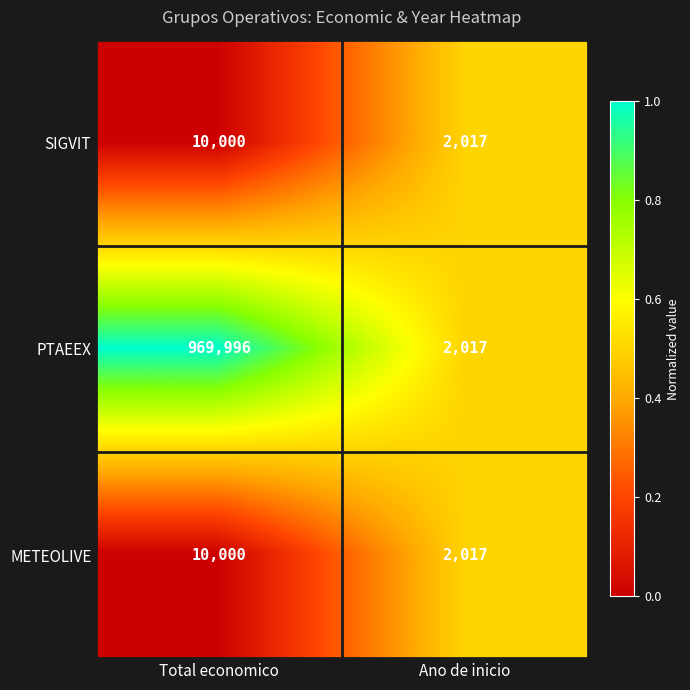

What is the difference between the maximum and minimum values in the PTAEEX series?

967979